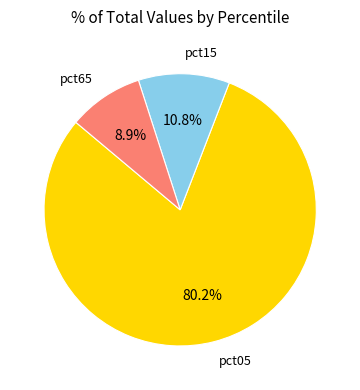

To the nearest percent, what is the difference between the largest and smallest slice percentages?

71%